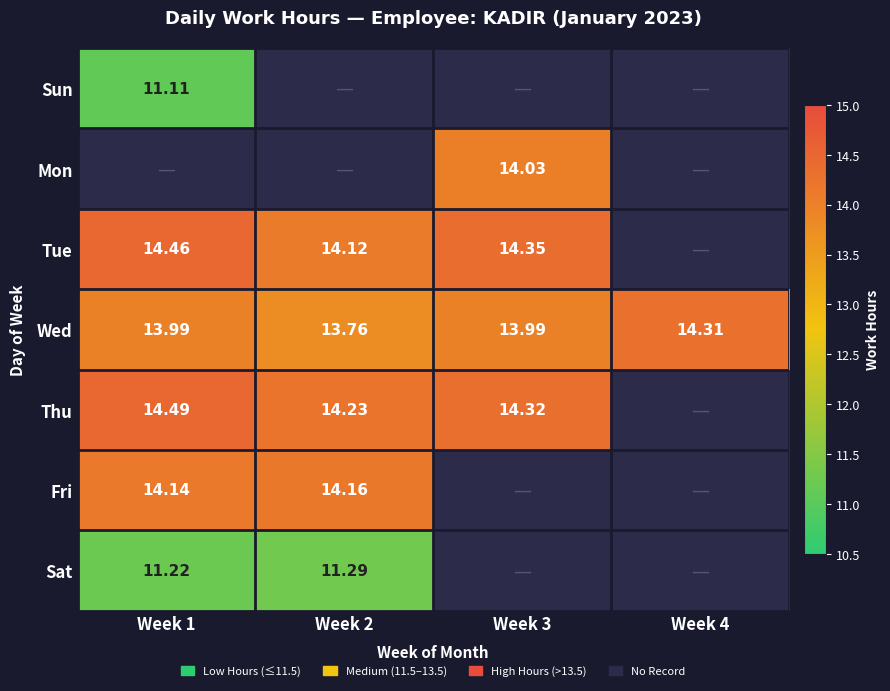

Which has a higher value, Week 1 or Week 2?

Week 2